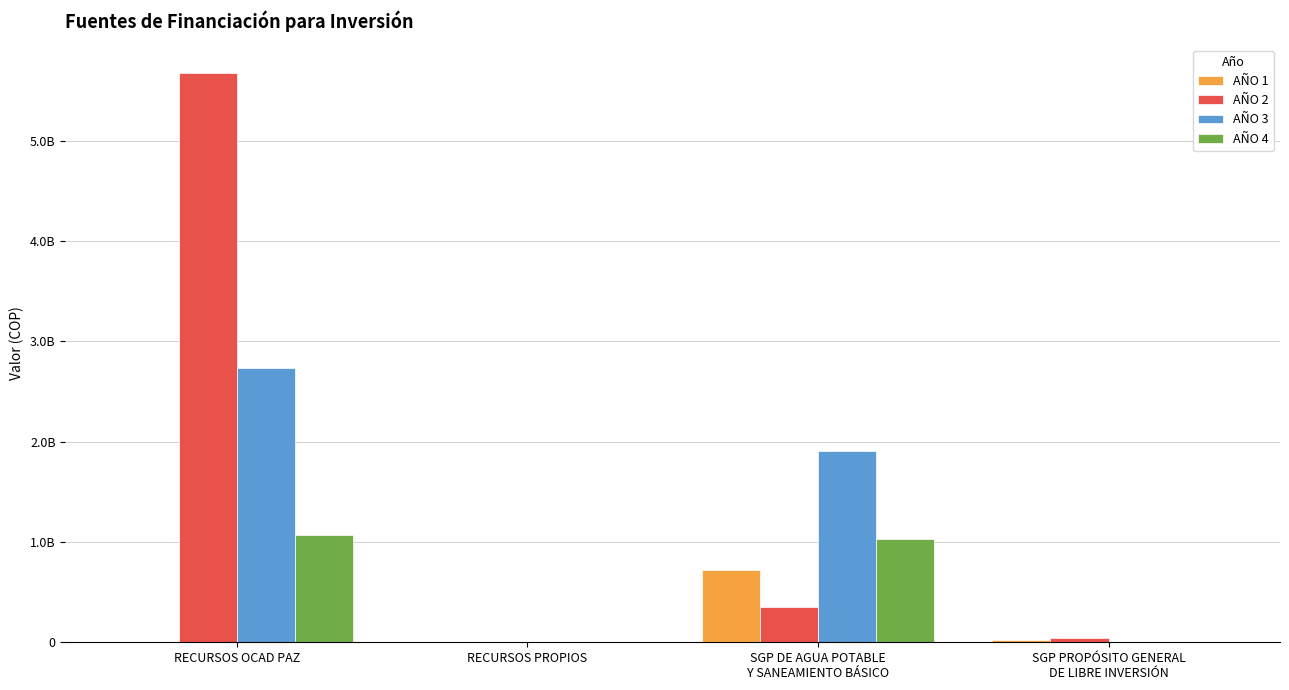

The value of AÑO 2 at SGP PROPÓSITO GENERAL
DE LIBRE INVERSIÓN is 39998280. True or false?

True